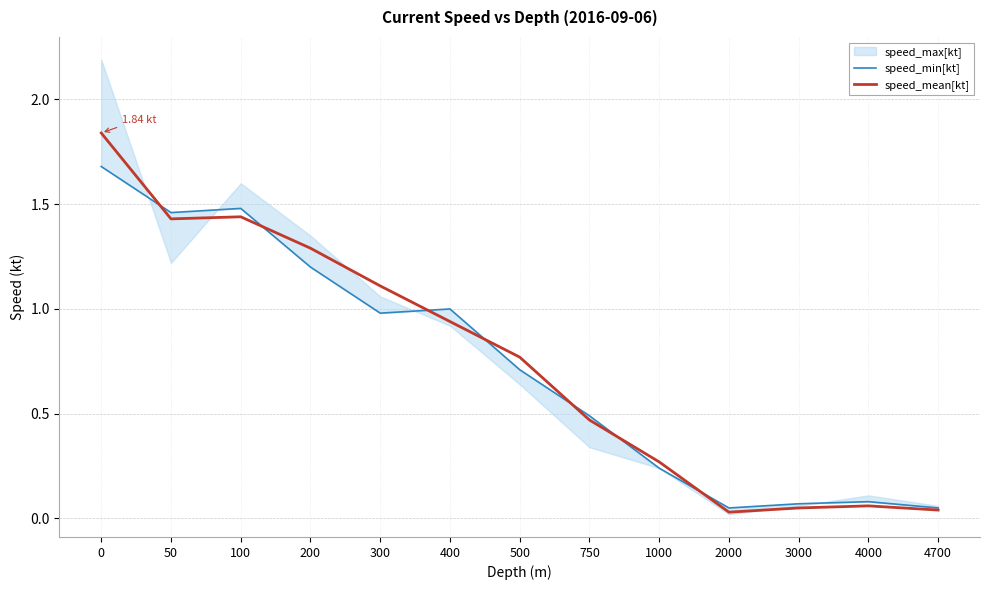

List the series in order of their overall mean, highest first.

speed_mean[kt], speed_min[kt]